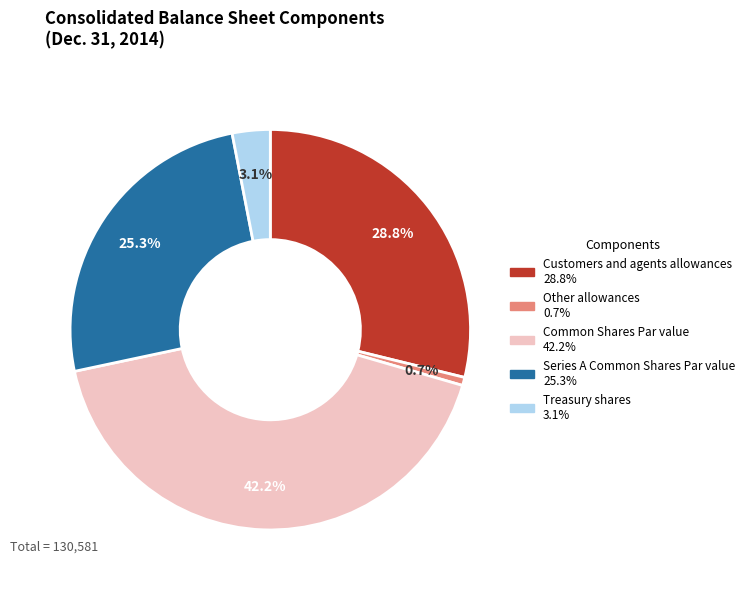

Does any single category account for the majority?

No